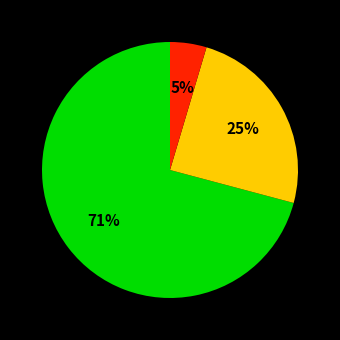

To the nearest percent, what is the average slice percentage?

33%